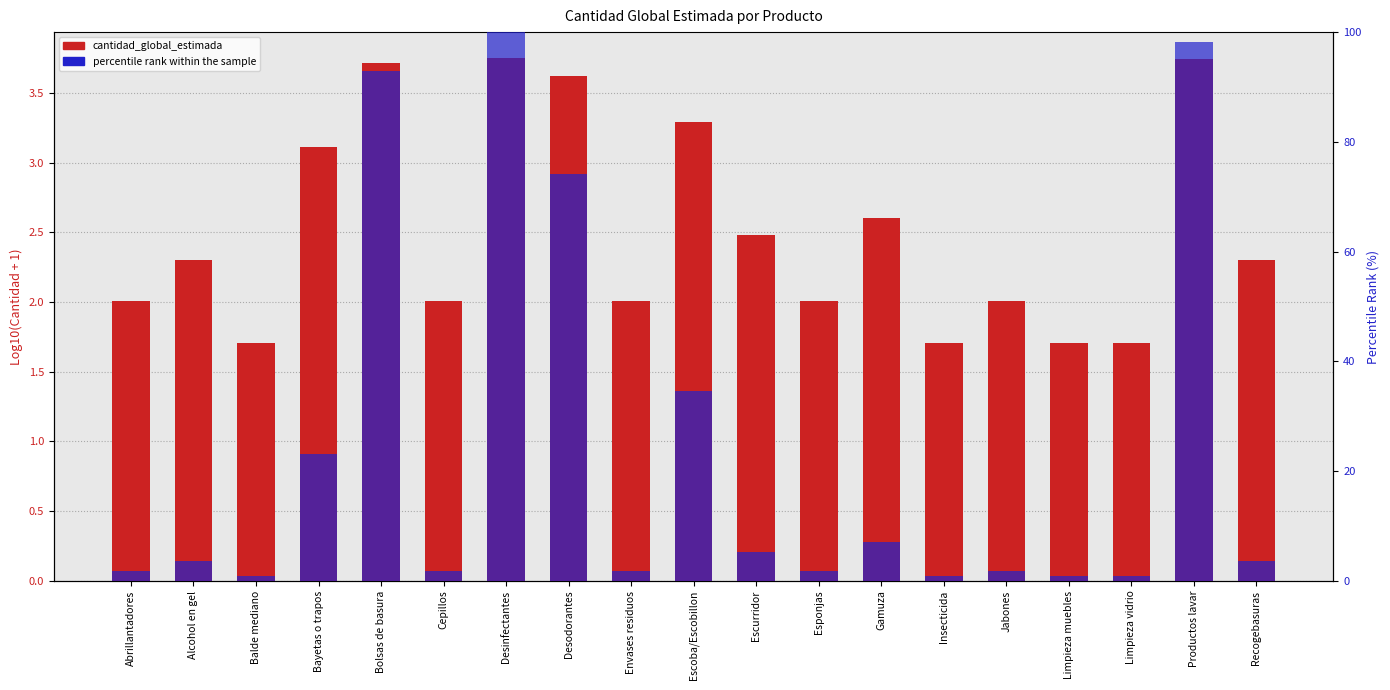

What is the sum of all percentile rank within the sample values?

455.2